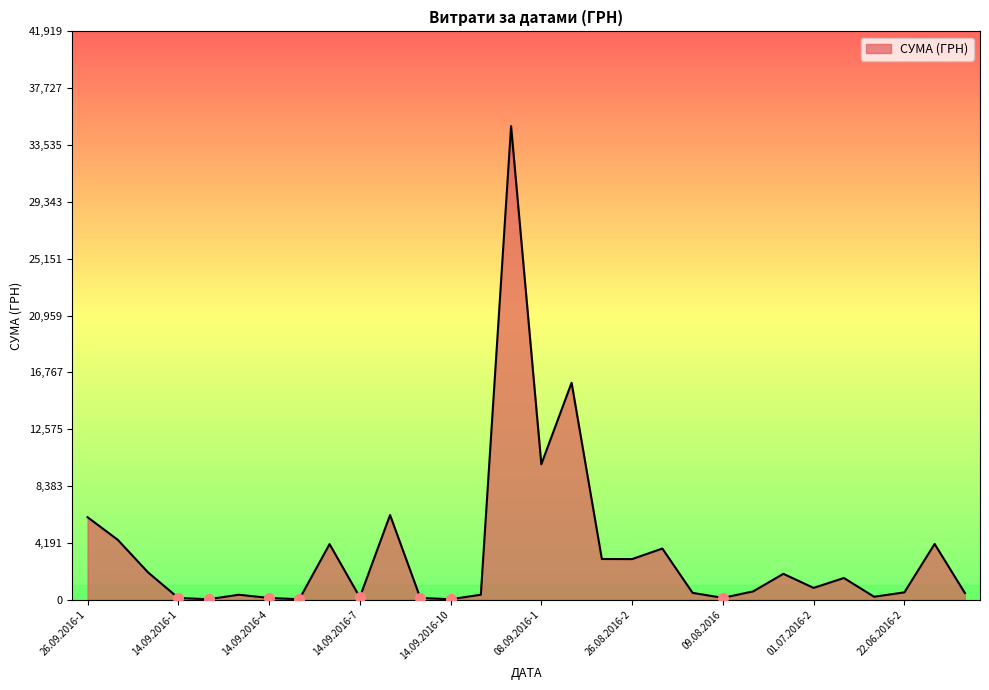

What is the smallest value displayed?

31.6